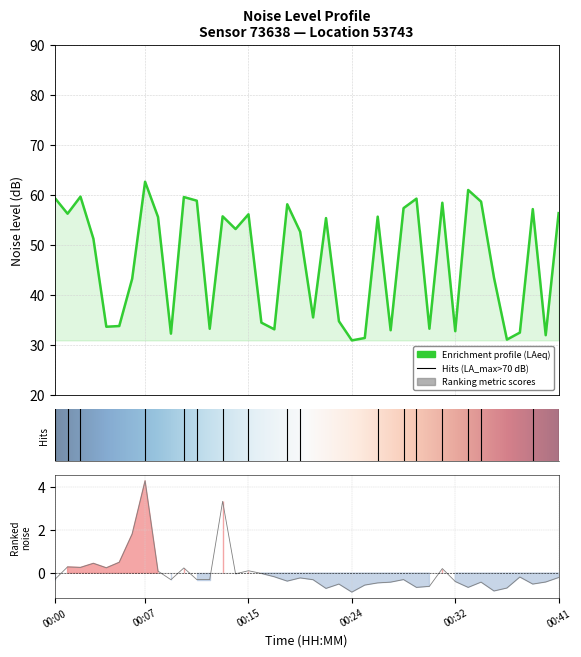

What is the approximate value of noise_LA_min at 00:32?

-0.4